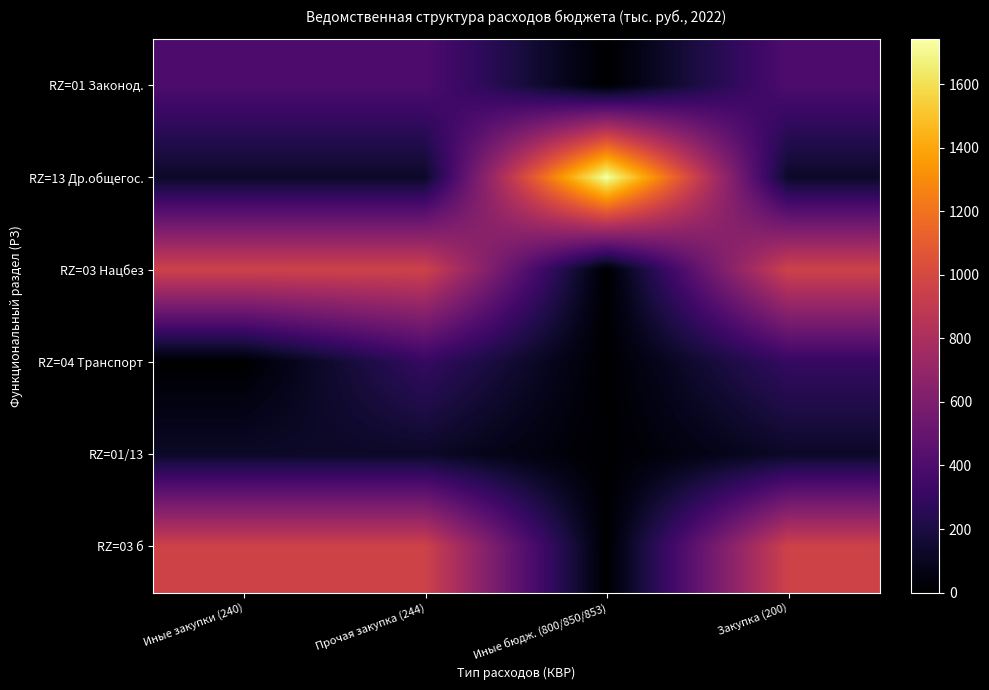

Reading right to left, what are all the values shown in this chart?

RZ=01 Законод.: Закупка (200)=399	Иные бюдж. (800/850/853)=0	Прочая закупка (244)=399	Иные закупки (240)=399
RZ=13 Др.общегос.: Закупка (200)=124	Иные бюдж. (800/850/853)=1742	Прочая закупка (244)=124	Иные закупки (240)=124
RZ=03 Нацбез: Закупка (200)=960	Иные бюдж. (800/850/853)=0	Прочая закупка (244)=960	Иные закупки (240)=960
RZ=04 Транспорт: Закупка (200)=300	Иные бюдж. (800/850/853)=0	Прочая закупка (244)=300	Иные закупки (240)=0
RZ=01/13: Закупка (200)=124	Иные бюдж. (800/850/853)=0	Прочая закупка (244)=124	Иные закупки (240)=124
RZ=03 б: Закупка (200)=960	Иные бюдж. (800/850/853)=0	Прочая закупка (244)=960	Иные закупки (240)=960